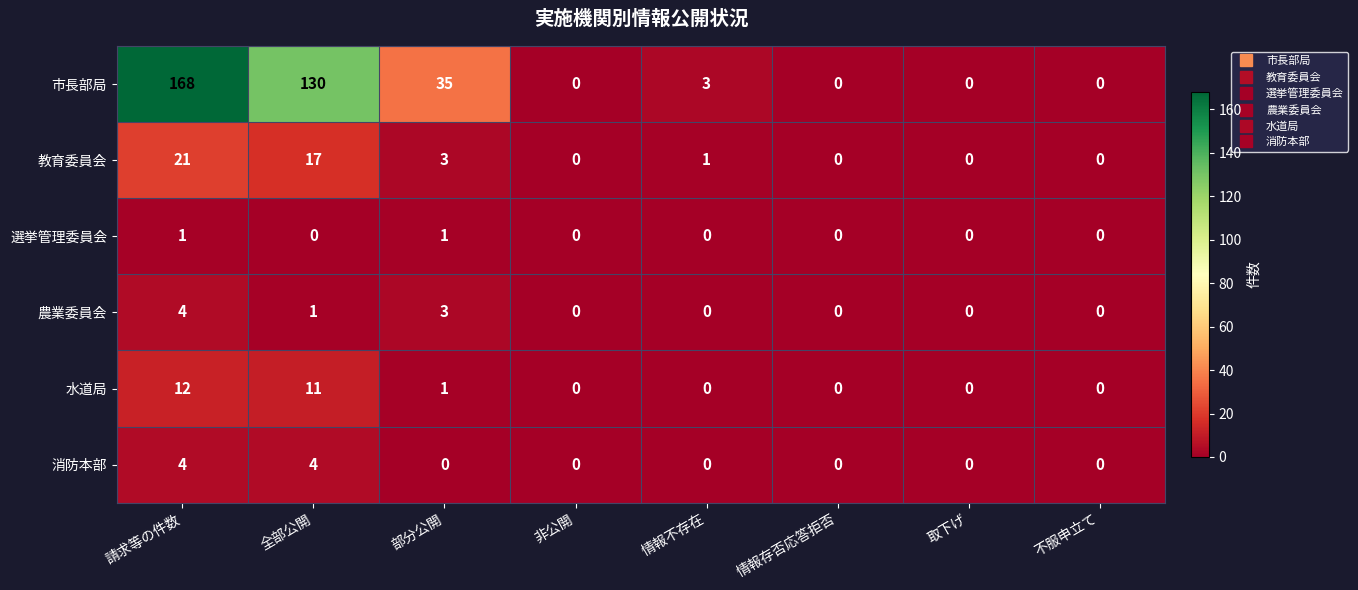

What value does the 消防本部 series have at 請求等の件数?

4